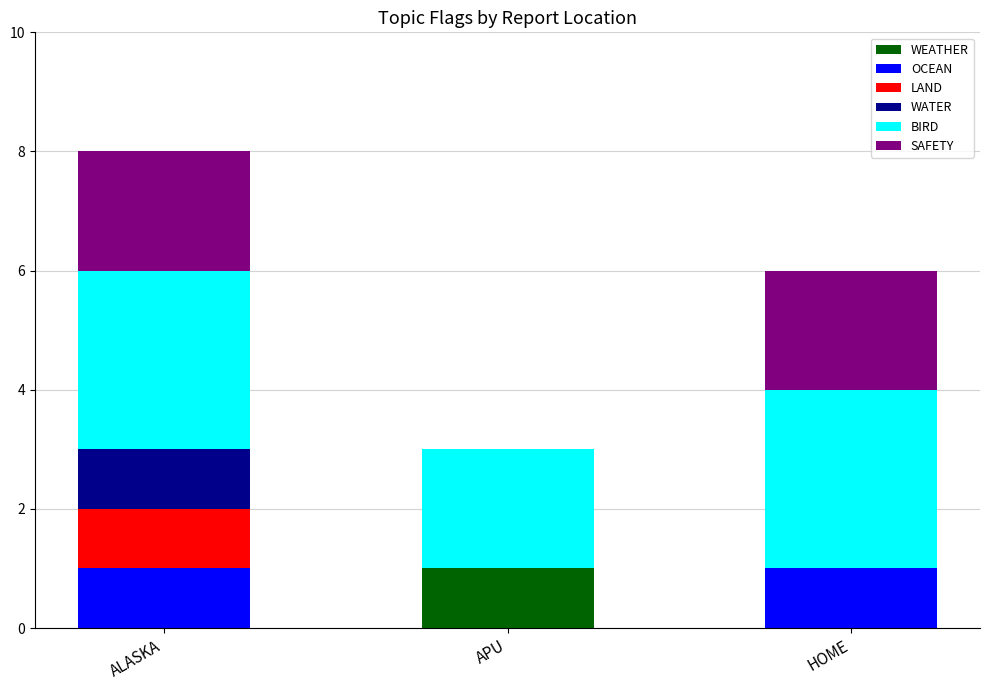

Which category has the highest value in the WEATHER series?

APU